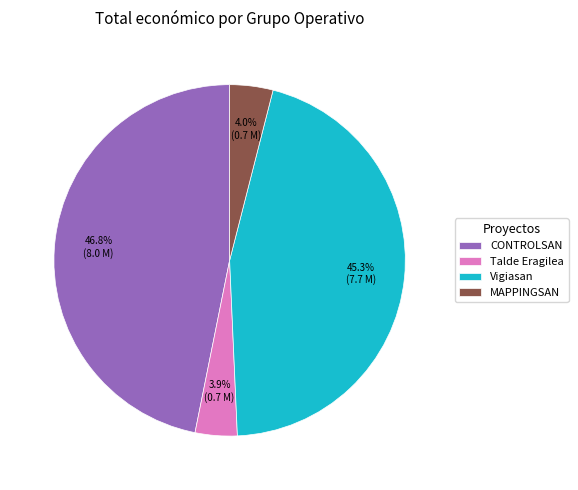

What percentage is the Vigiasan slice, to the nearest percent?

45%